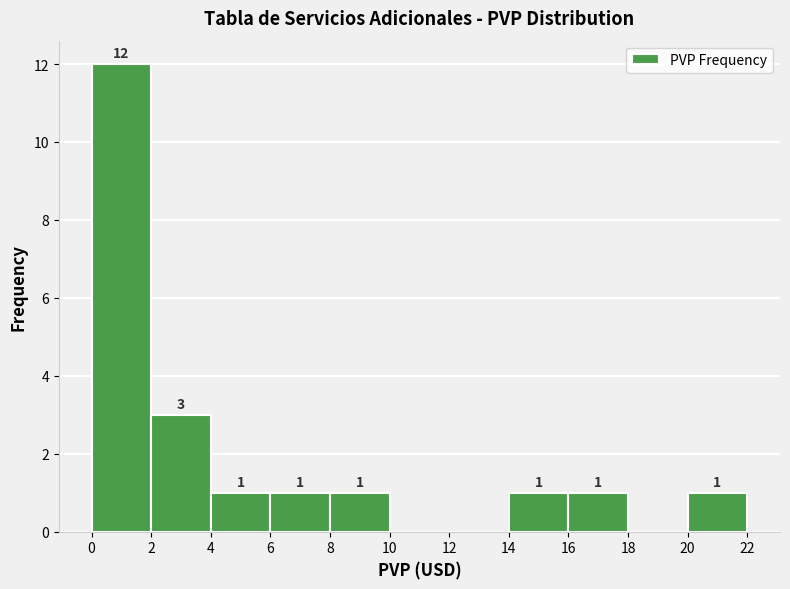

Which range on the x-axis has the tallest bar?

0 to 2